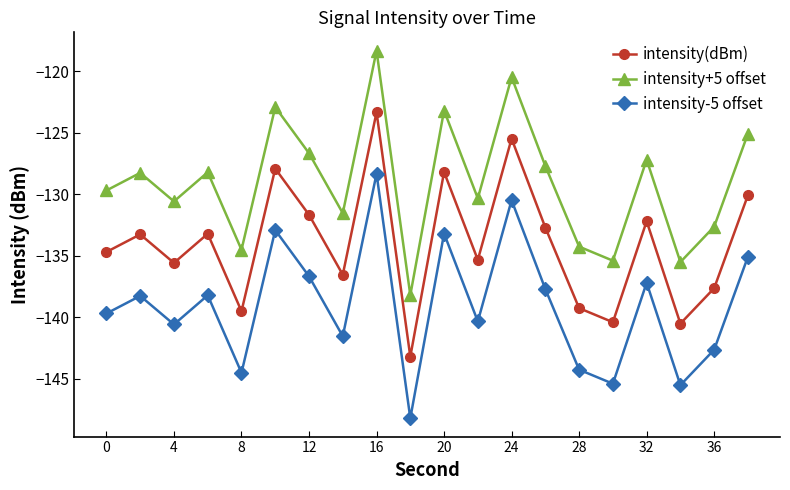

What are all the series names shown in the legend?

intensity(dBm), intensity+5 offset, intensity-5 offset